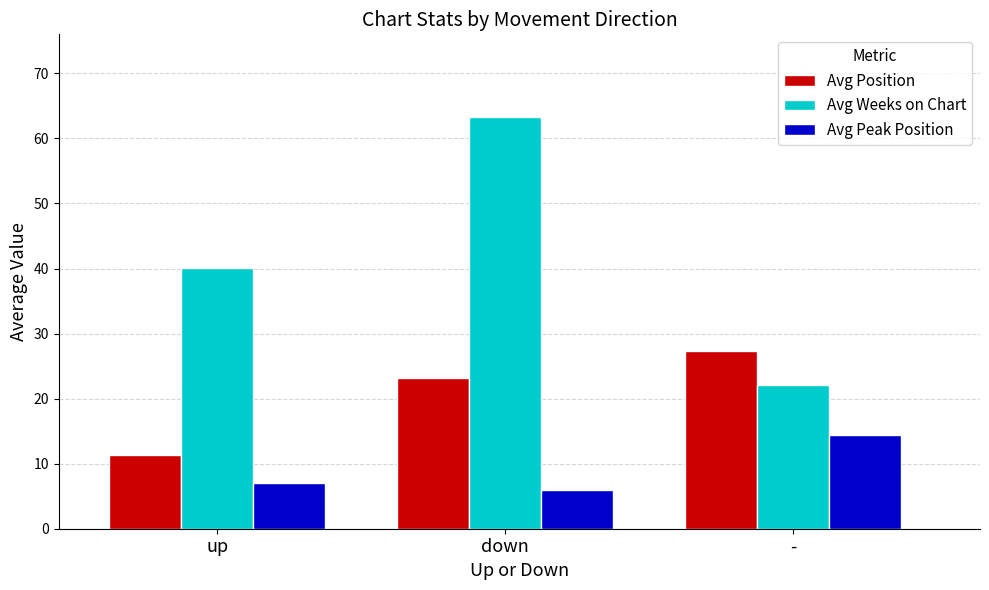

What is the difference between the Avg Weeks on Chart values at - and up?

17.9